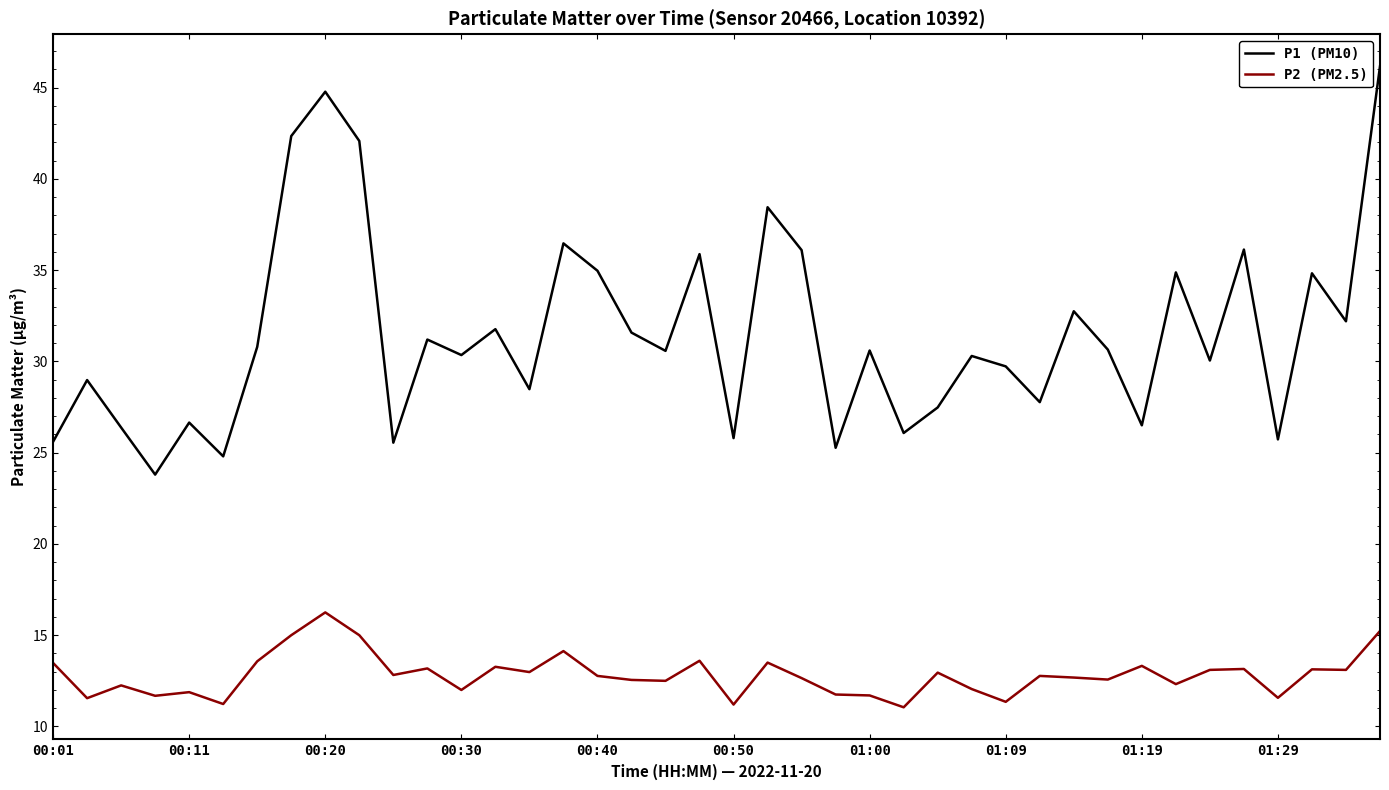

Which series has the largest total across all categories?

P1 (PM10)